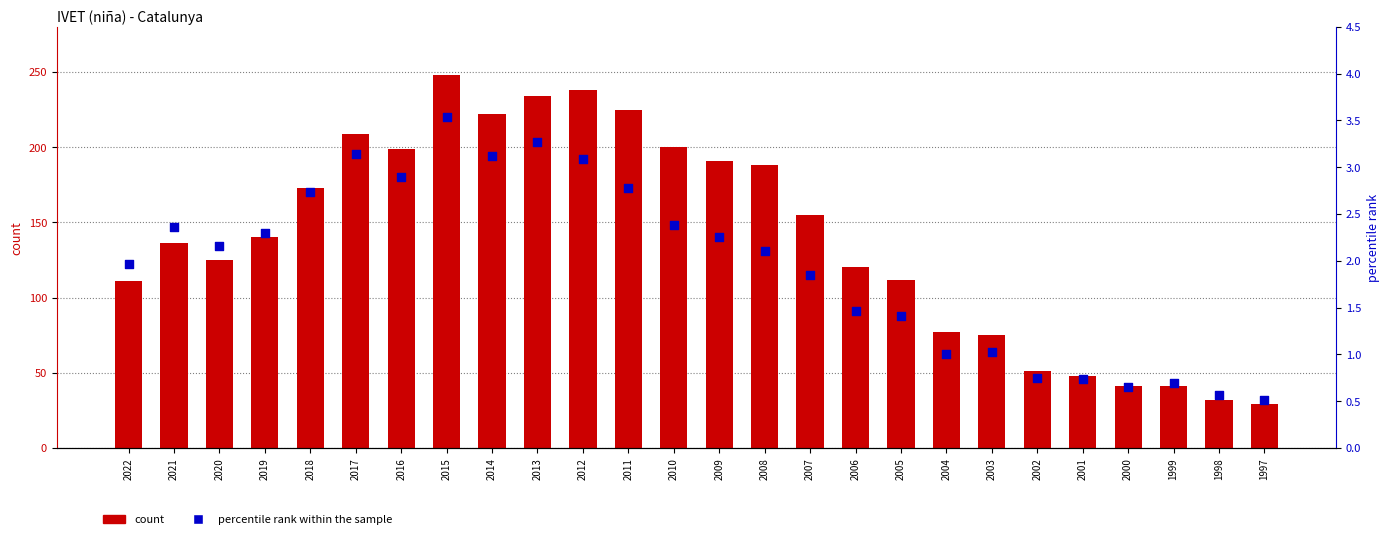

Which series has the widest spread of Y values?

count